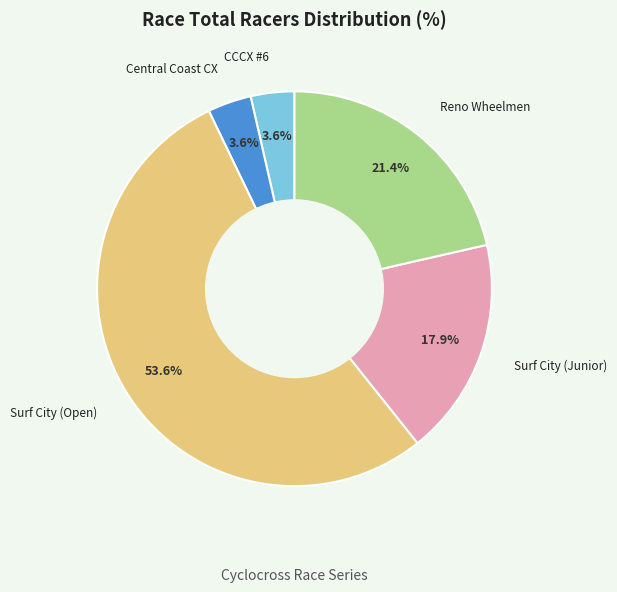

To the nearest percent, what is the average slice percentage?

20%